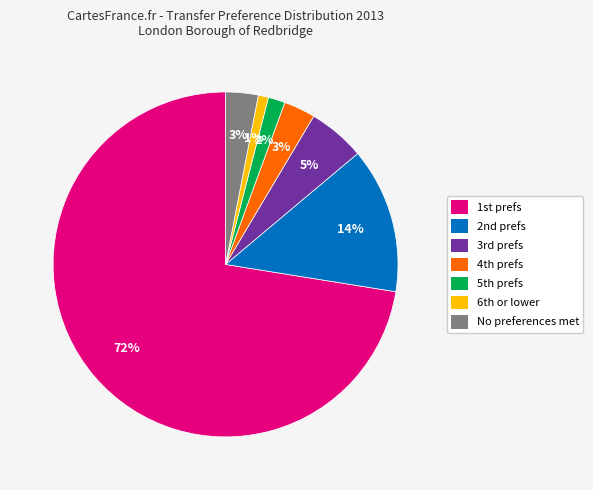

Which category has the biggest portion of the pie?

1st prefs